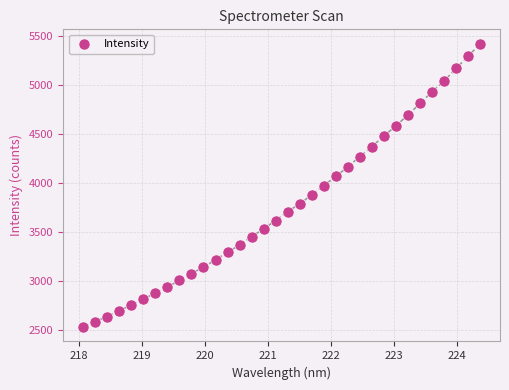

What is the range of X values (max minus min)?

6.3